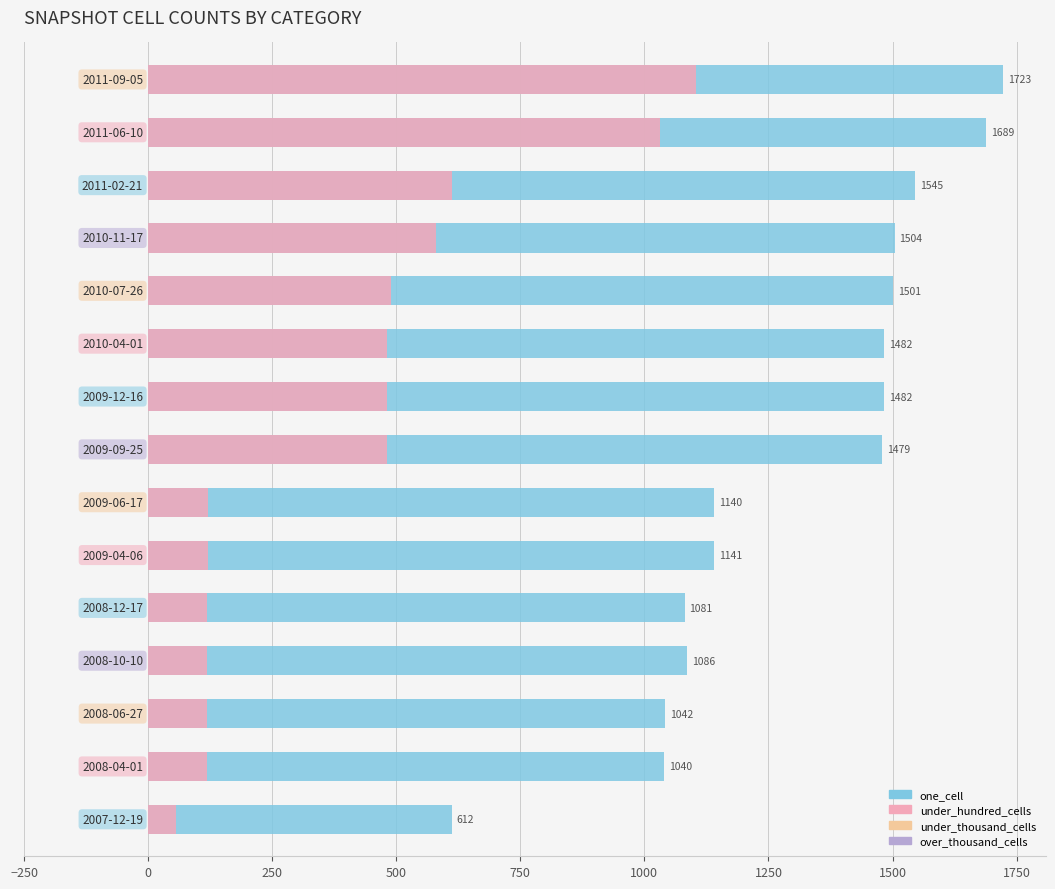

What is the difference between the maximum and minimum values in the under_hundred_cells series?

1048.0